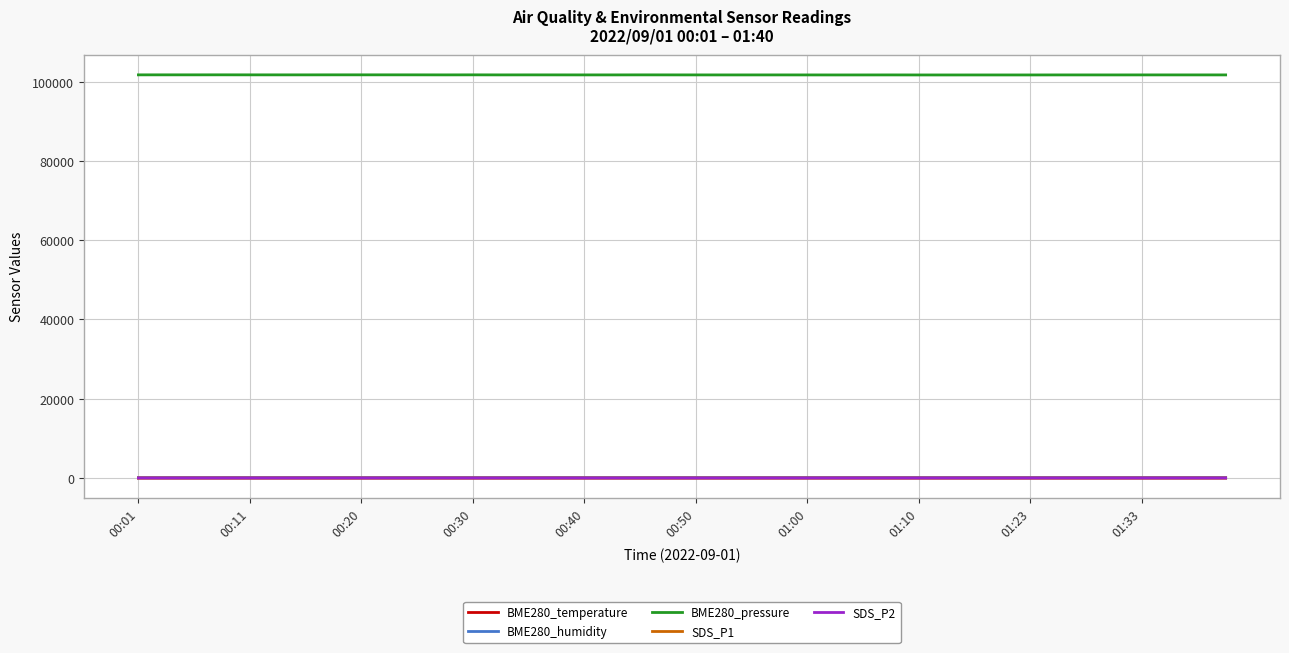

What are all the series names shown in the legend?

BME280_temperature, BME280_humidity, BME280_pressure, SDS_P1, SDS_P2